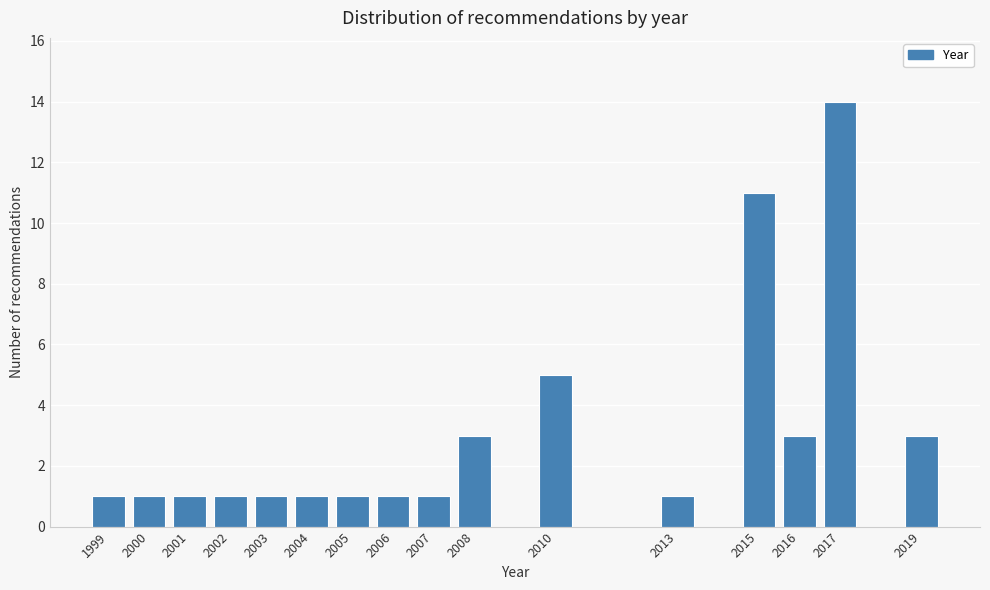

Reading left to right, what are all the values shown in this chart?

1999=1	2000=1	2001=1	2002=1	2003=1	2004=1	2005=1	2006=1	2007=1	2008=3	2010=5	2013=1	2015=11	2016=3	2017=14	2019=3